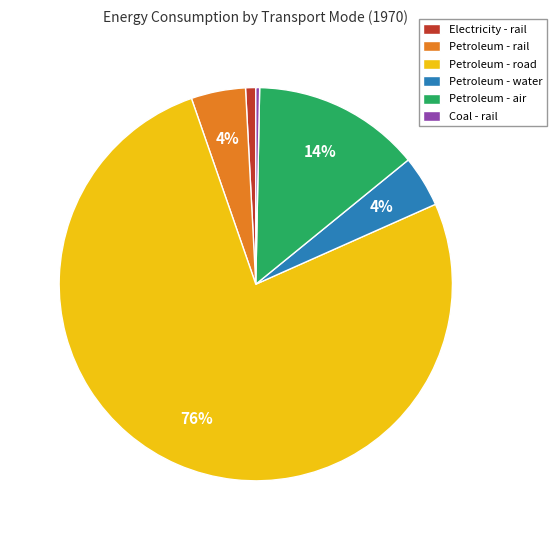

Is there any slice that represents more than half of the pie?

Yes